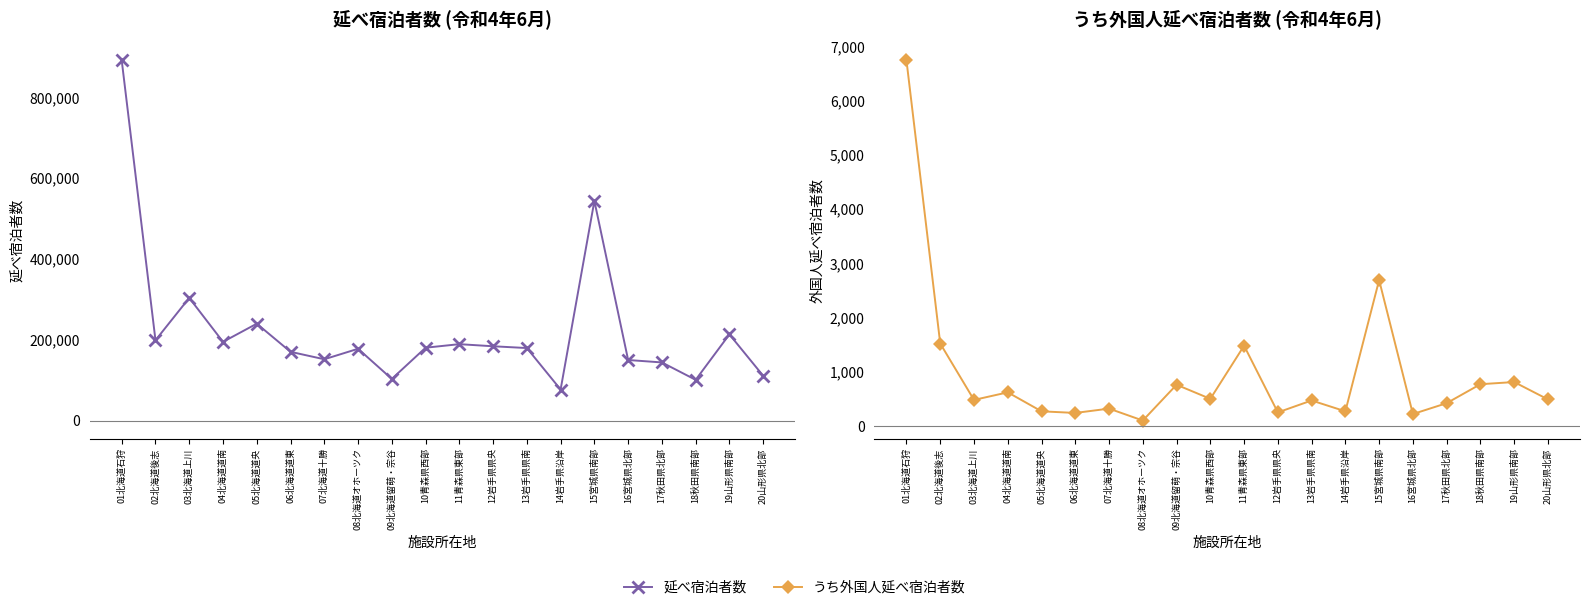

True or false: うち外国人延べ宿泊者数 and 延べ宿泊者数 intersect in this chart.

False